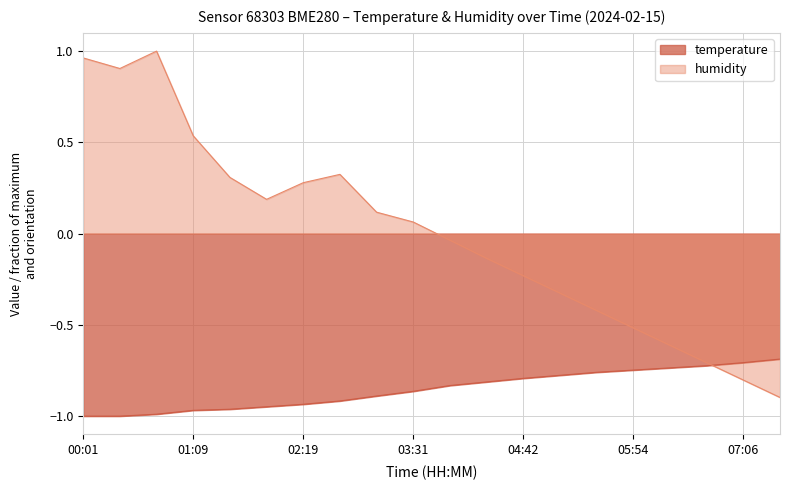

Between 01:09 and 06:18, which series saw the biggest shift?

humidity